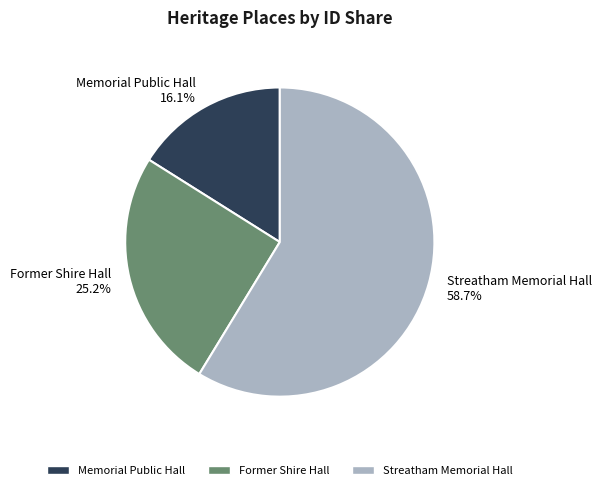

Does Streatham Memorial Hall account for over 50% of the chart?

Yes